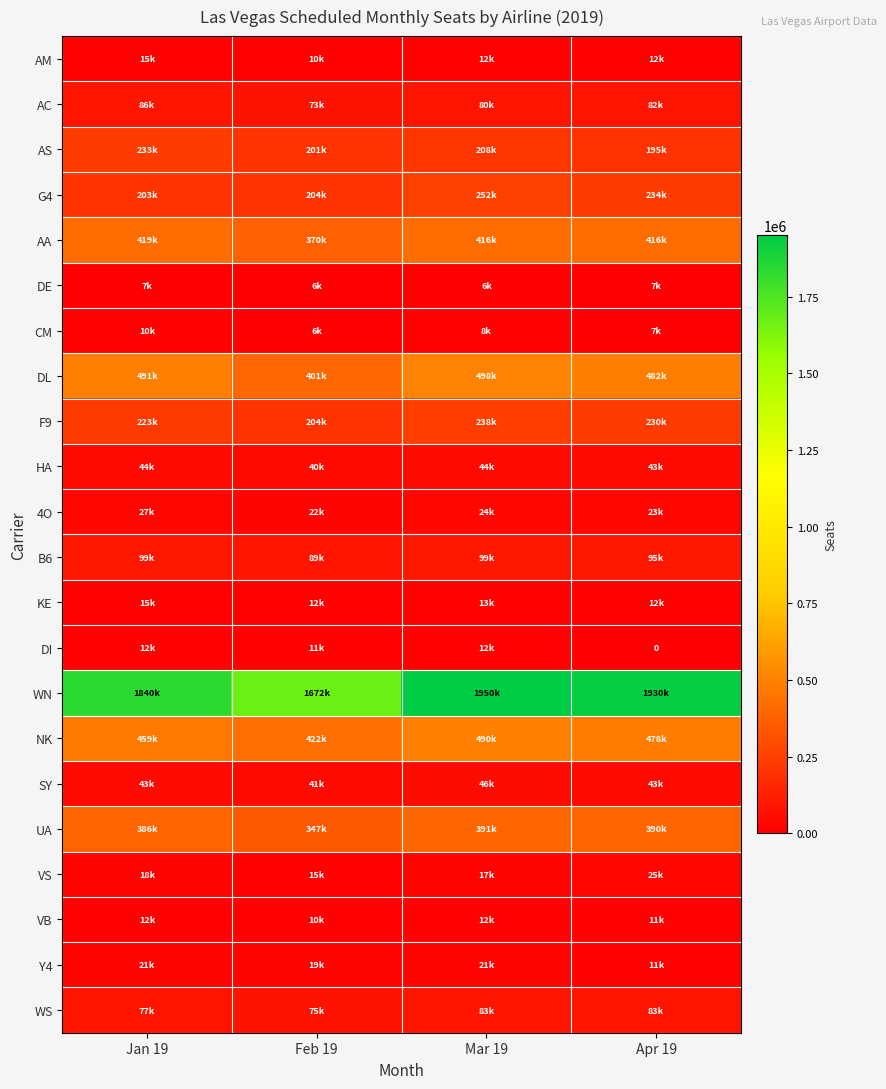

Is the value of F9 at Feb 19 greater than the value of G4 at Jan 19?

Yes